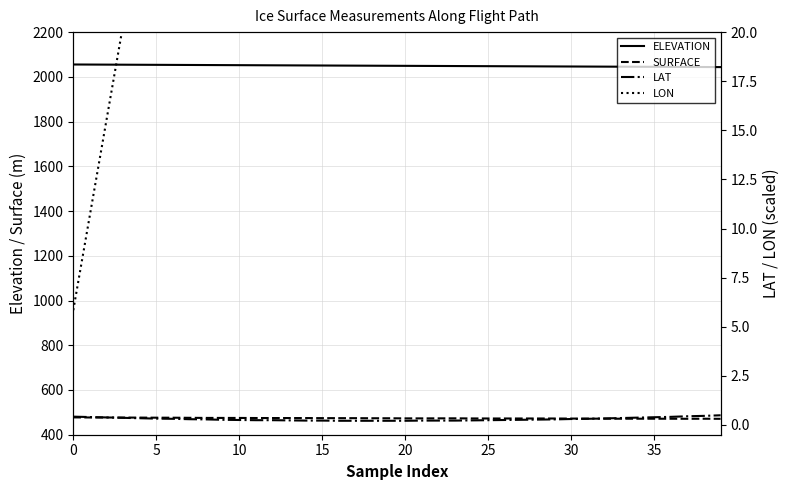

What is the label of the 20th point from the left?

19